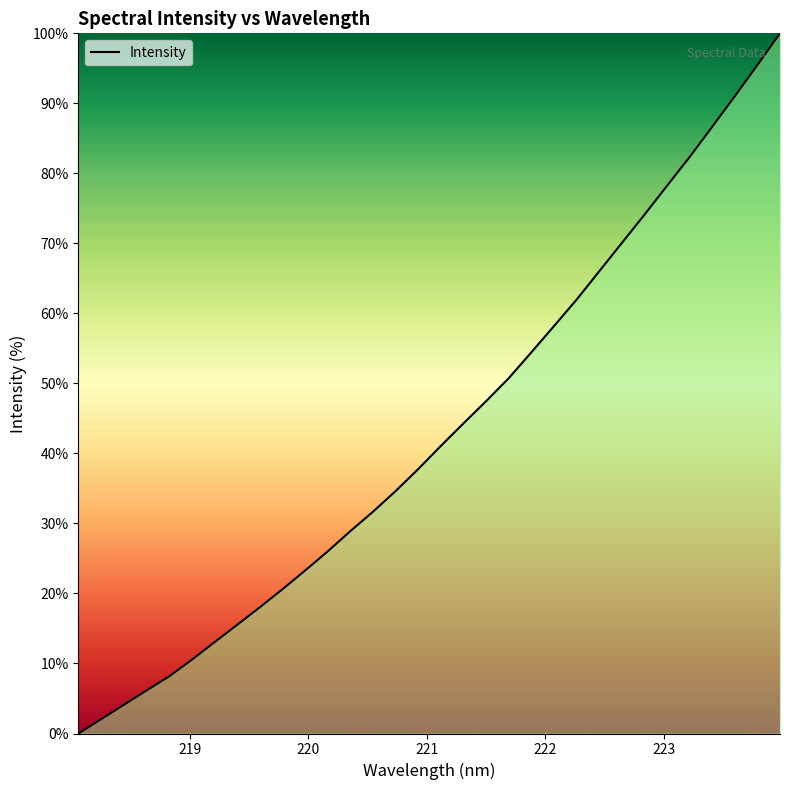

What is the difference between the maximum and minimum values?

100.0